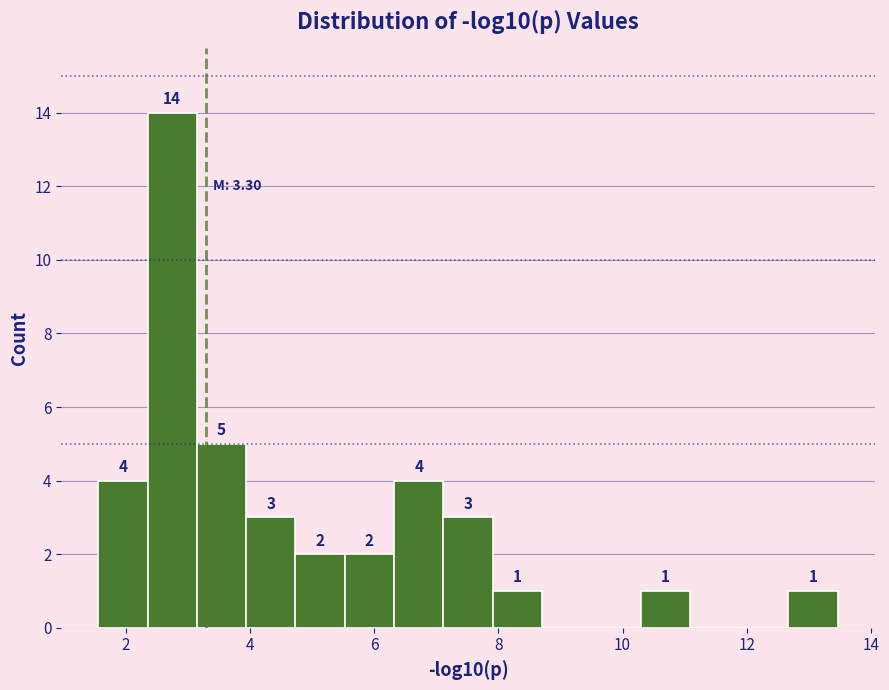

Read against the x-axis, roughly where is the centre of the tallest bar?

2.8